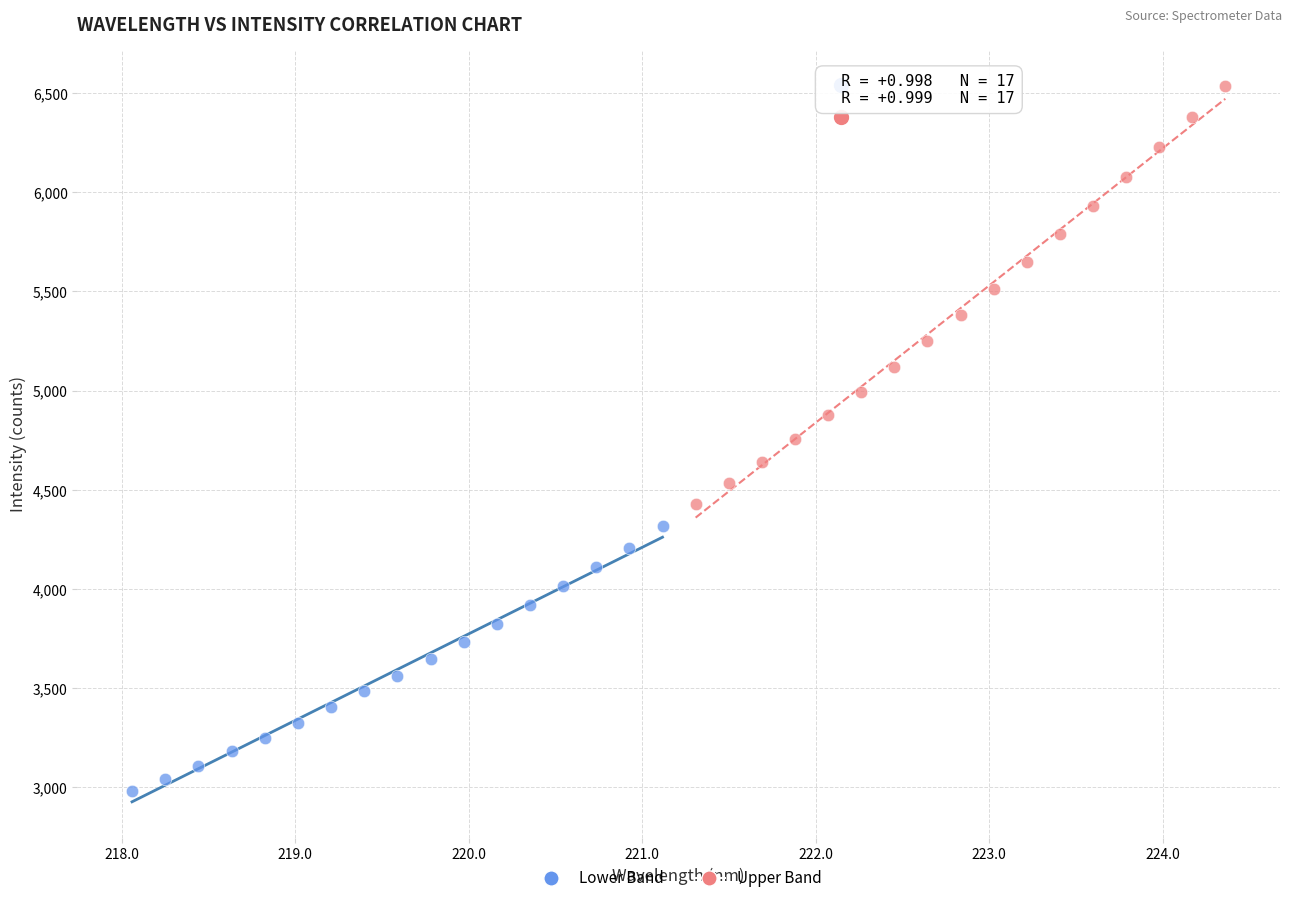

Which series contains the lowest Y value?

Lower Band